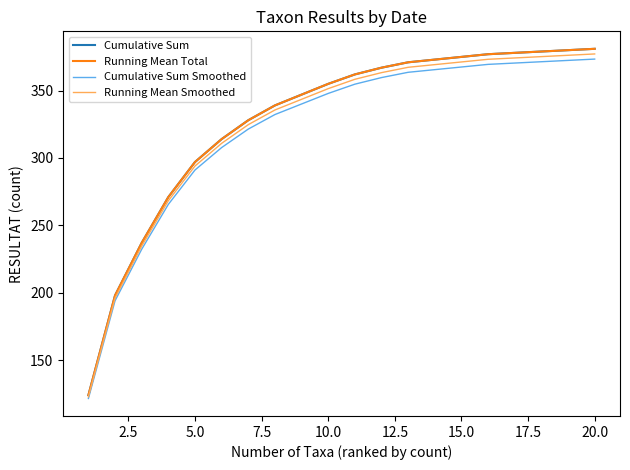

Which series has the widest spread of values?

Cumulative Sum